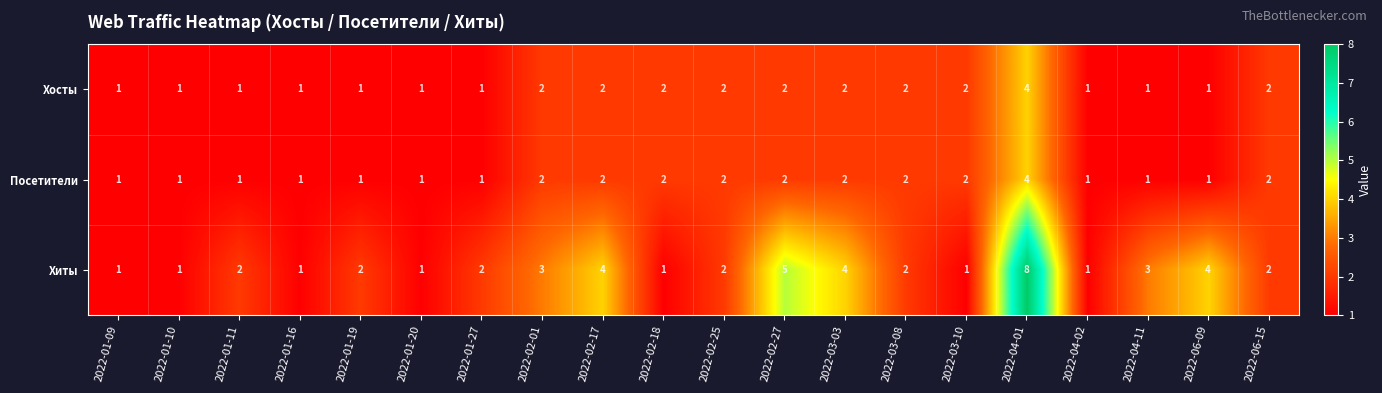

What is the difference between the maximum and minimum values in the Посетители series?

3